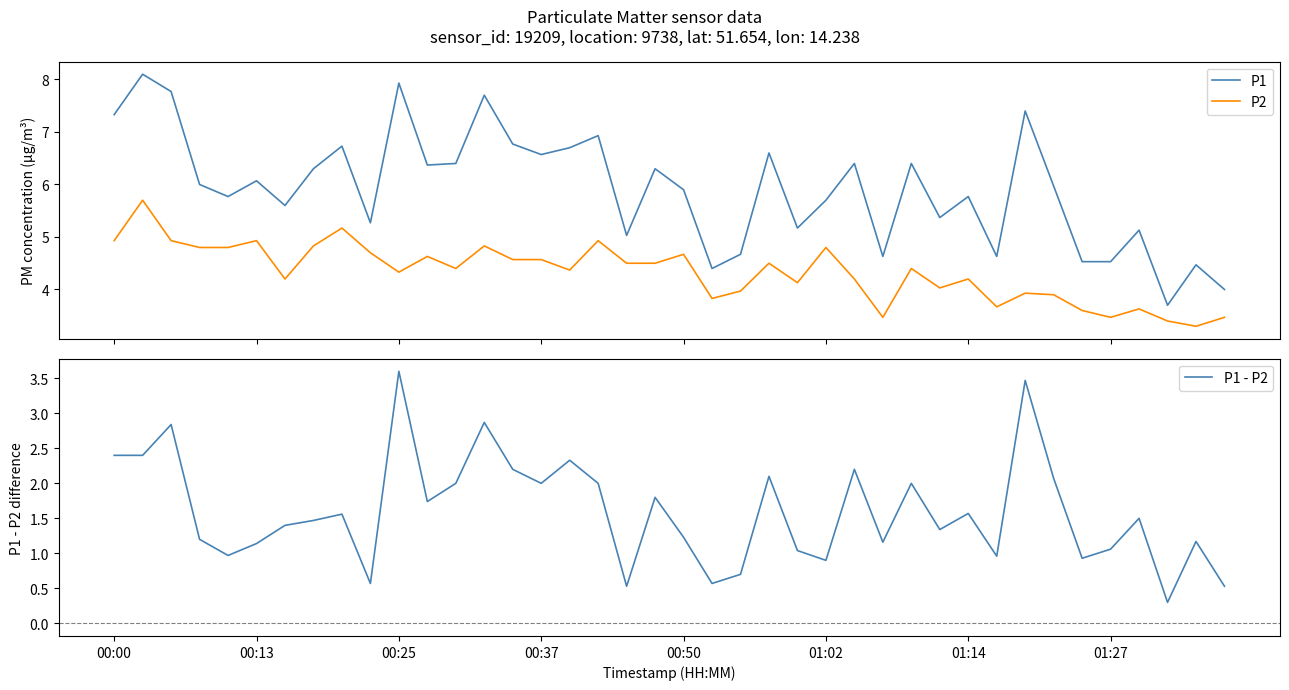

What is the lowest value of the P2 series?

3.3